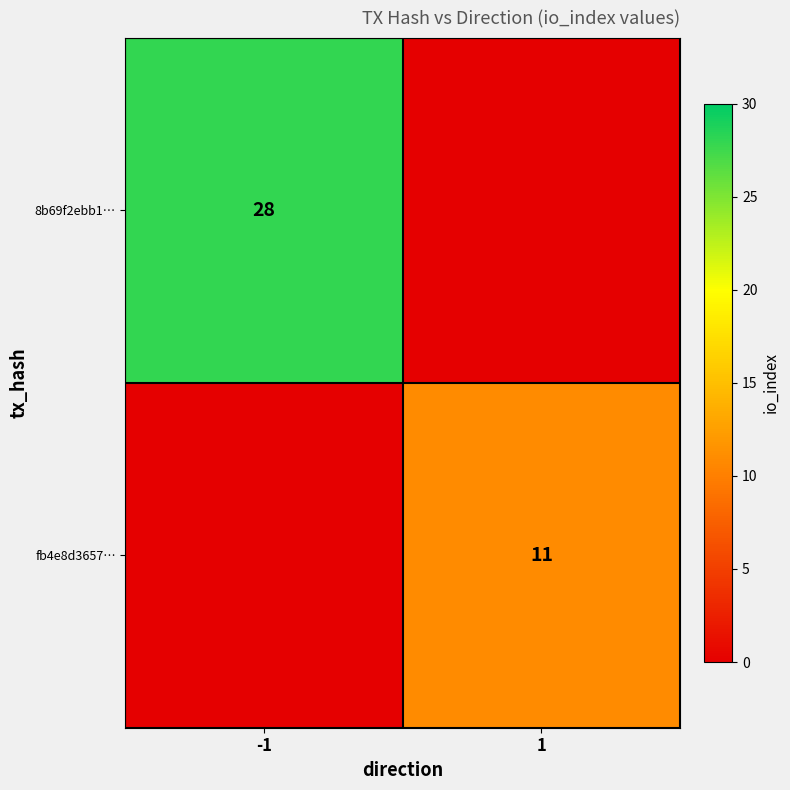

True or false: fb4e8d3657… has a value of 11 at 1.

True